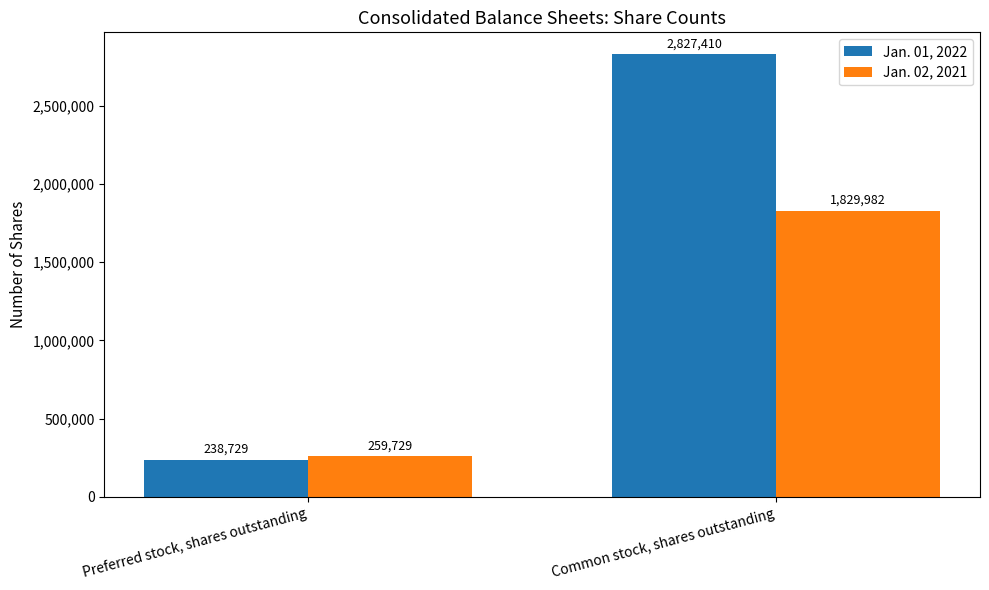

What is the smallest value displayed?

238729